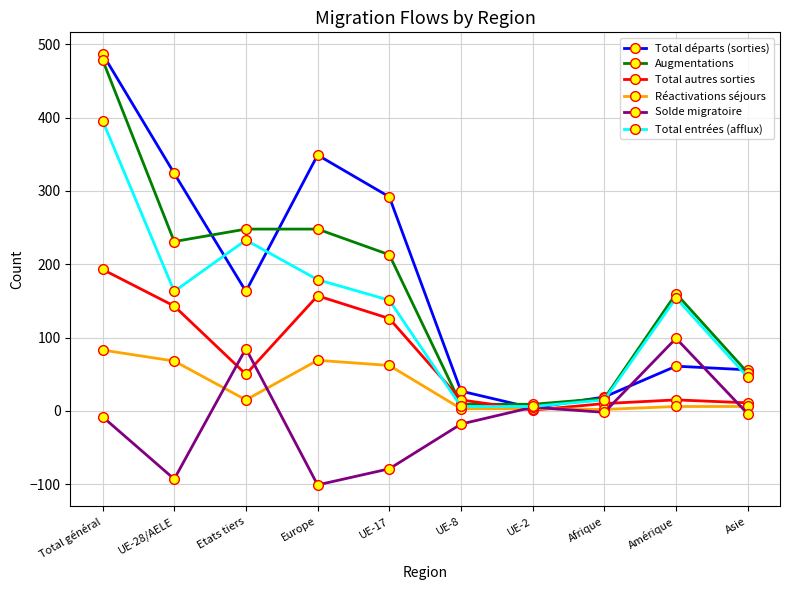

Rank the series by their maximum value, from highest to lowest.

Total départs (sorties), Augmentations, Total entrées (afflux), Total autres sorties, Solde migratoire, Réactivations séjours